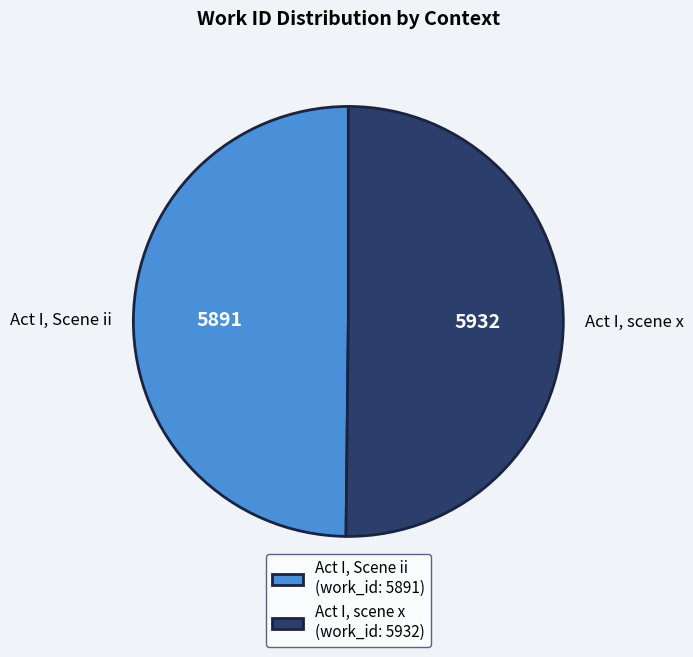

Approximately how many times larger is the value at Act I, Scene ii compared to Act I, scene x?

1.0